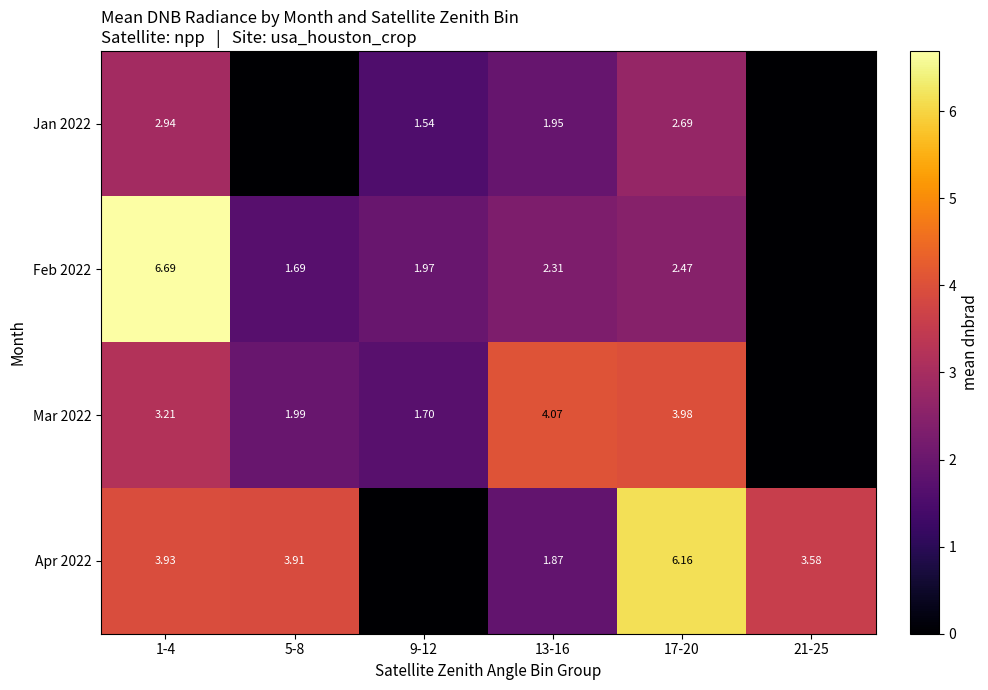

Is the value of Jan 2022 at 13-16 greater than the value of Apr 2022 at 13-16?

Yes